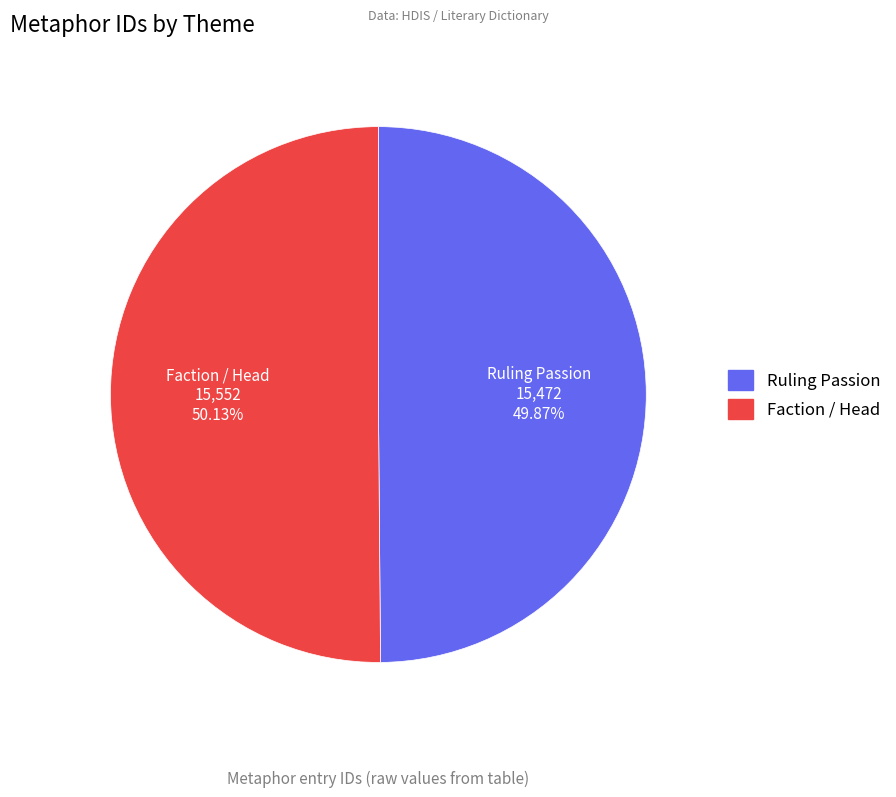

What percentage do Ruling Passion and Faction / Head together represent?

100.0%